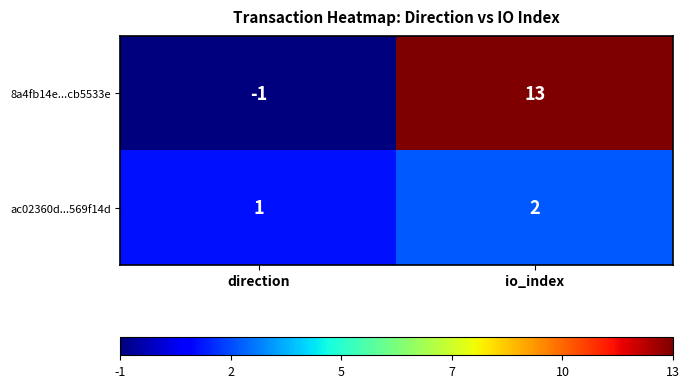

Count the number of data series in this chart.

2